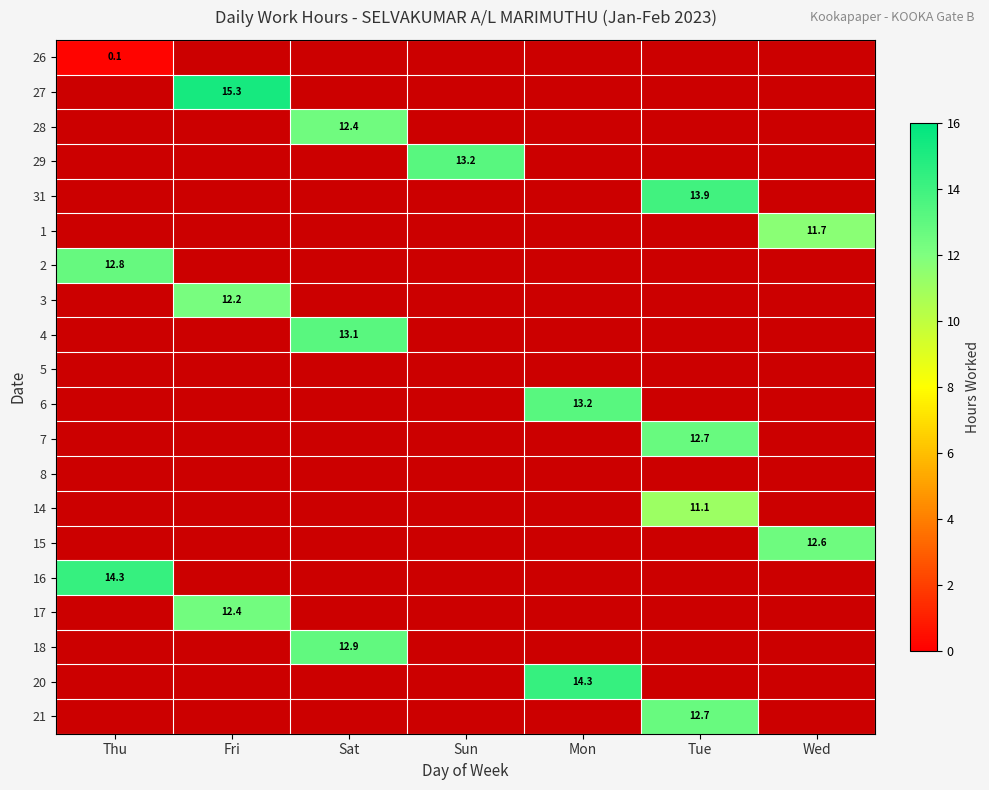

How many values in 14 are above zero?

1